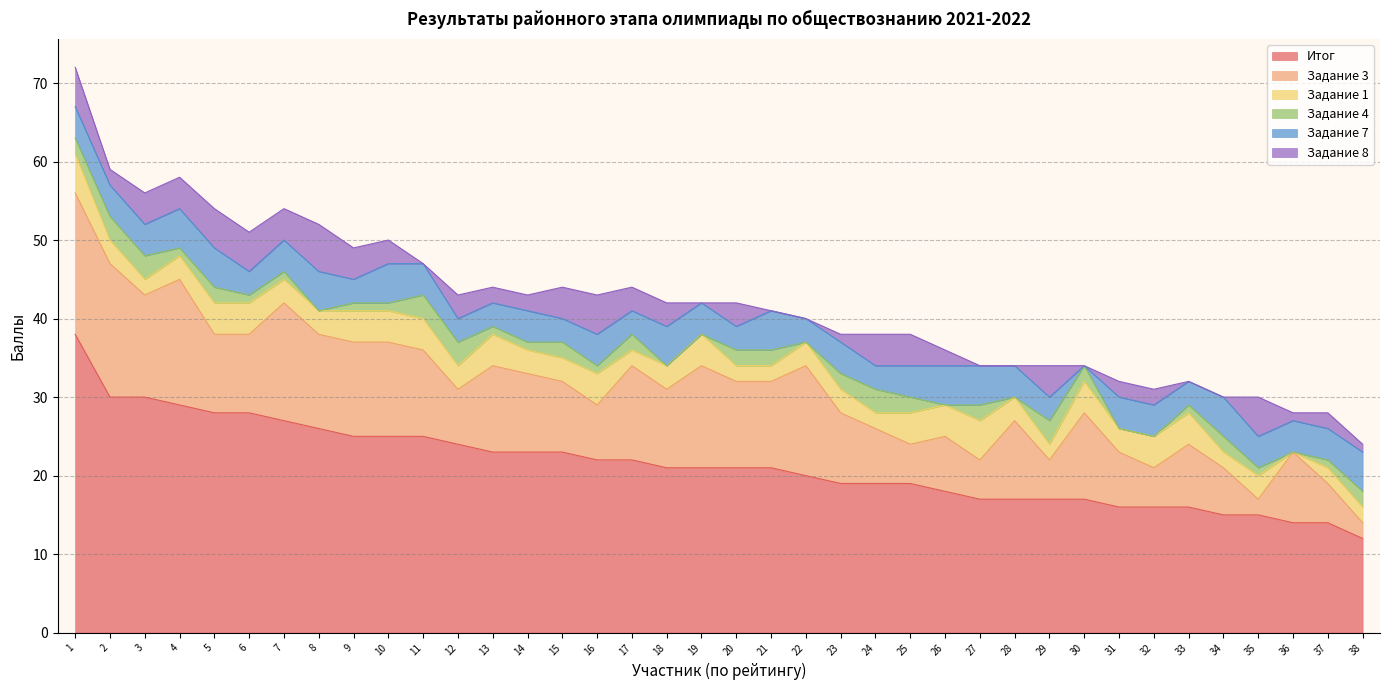

At 28, list the series in order from smallest to largest.

Задание 4, Задание 8, Задание 1, Задание 7, Задание 3, Итог